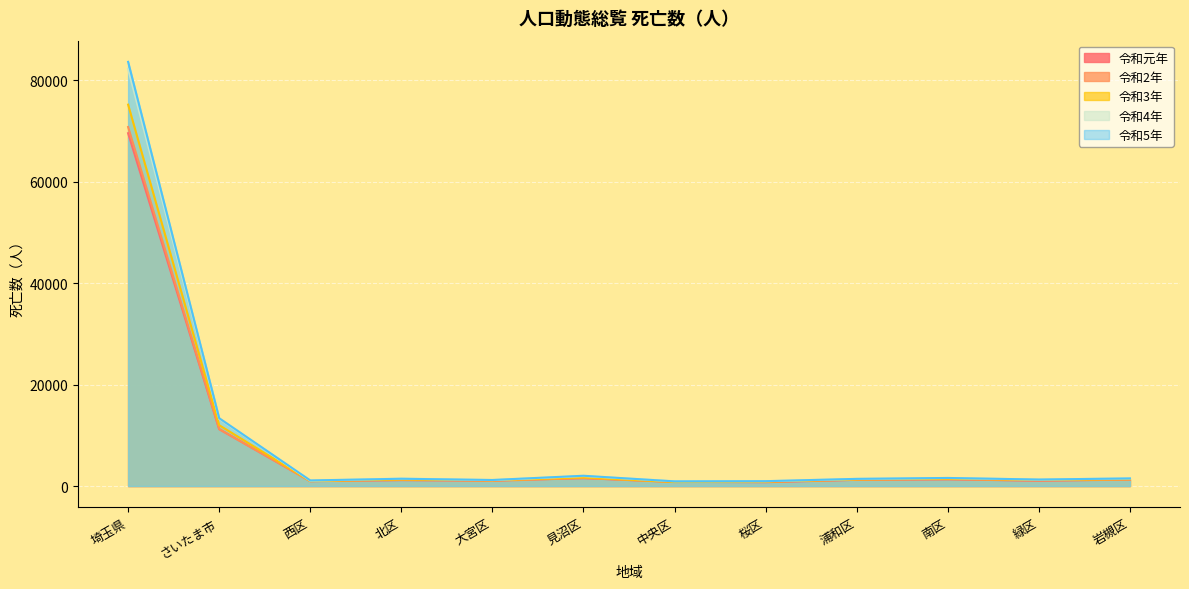

What position from the left is 埼玉県?

1